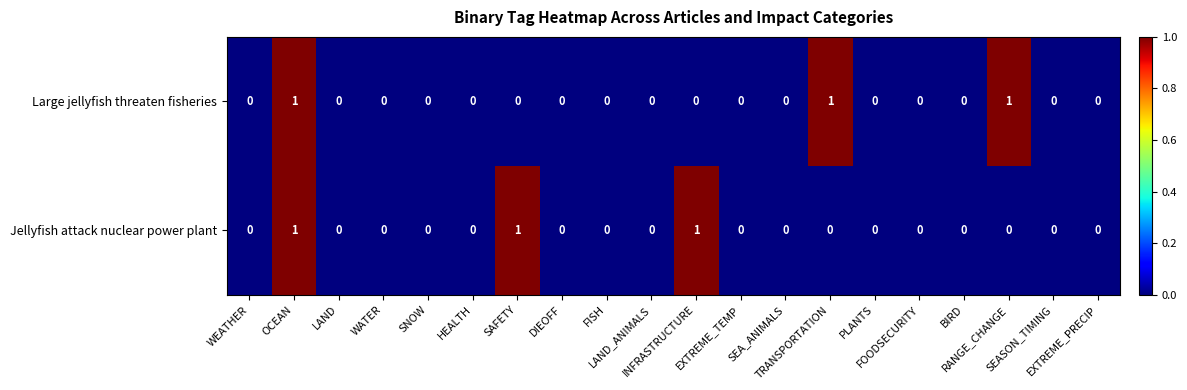

What is the sum of all Large jellyfish threaten fisheries values?

3